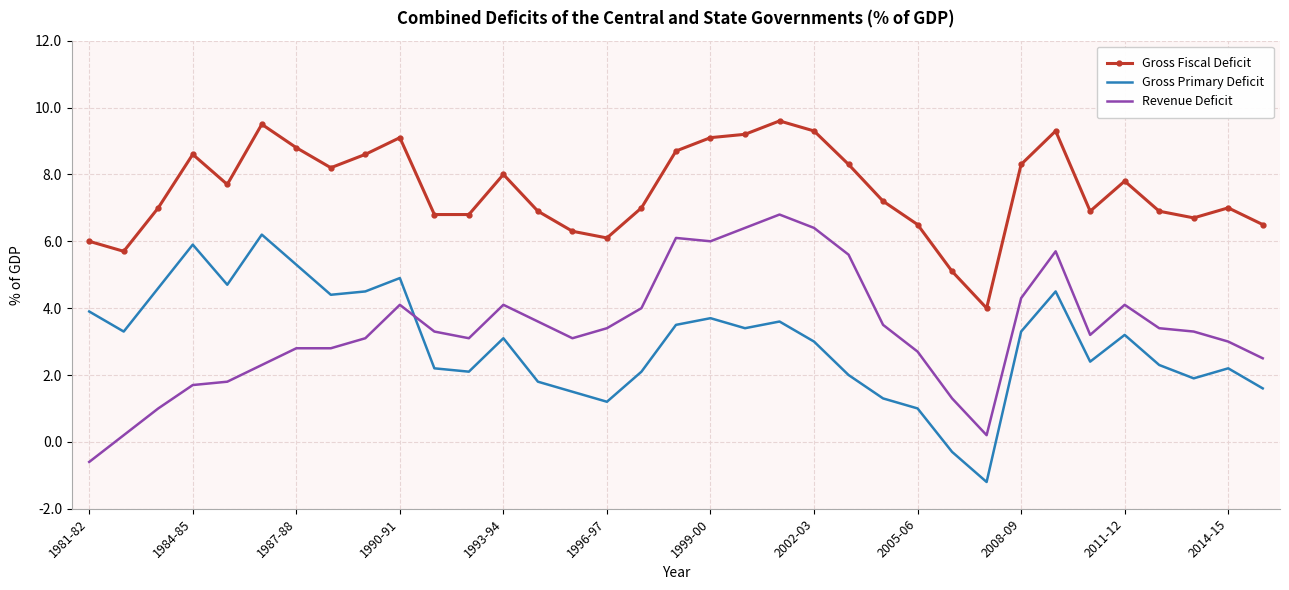

What is the maximum value for Gross Primary Deficit?

6.2